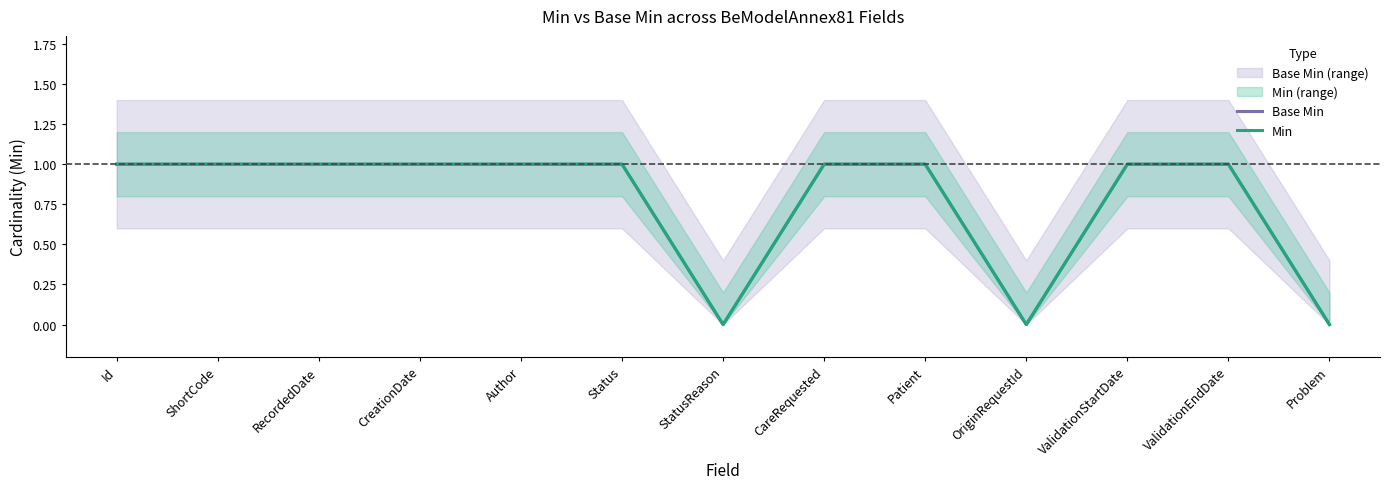

At CreationDate, list the series in order from smallest to largest.

Base Min, Min